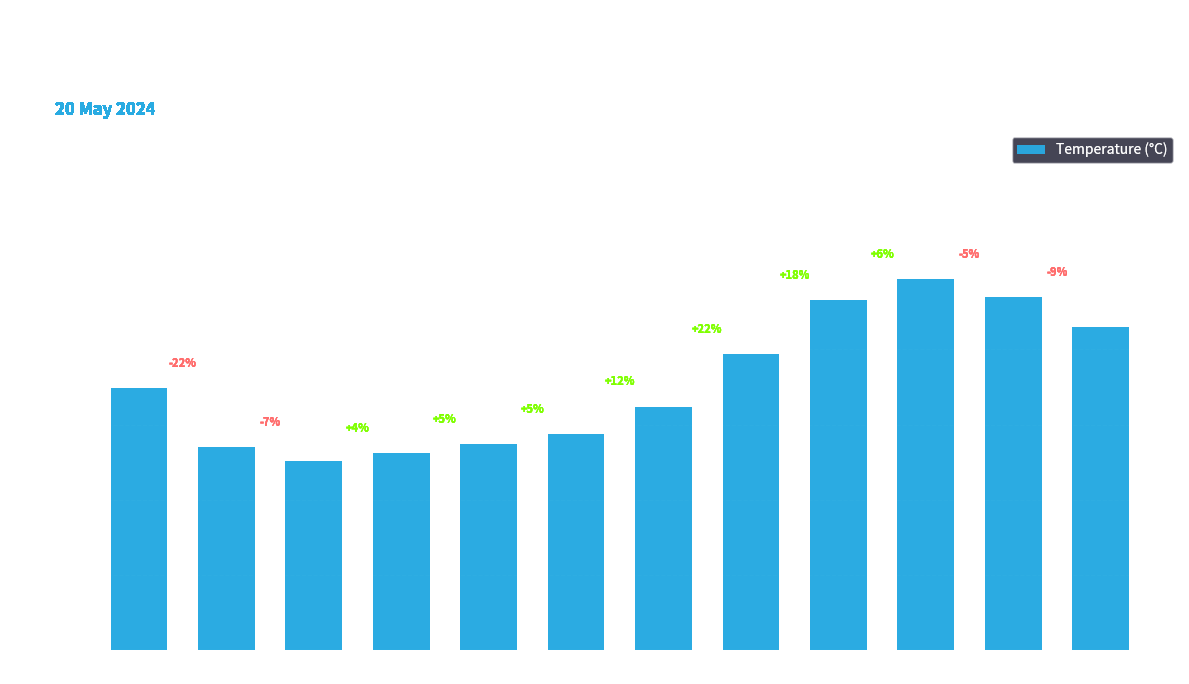

Are the bars horizontal?

No